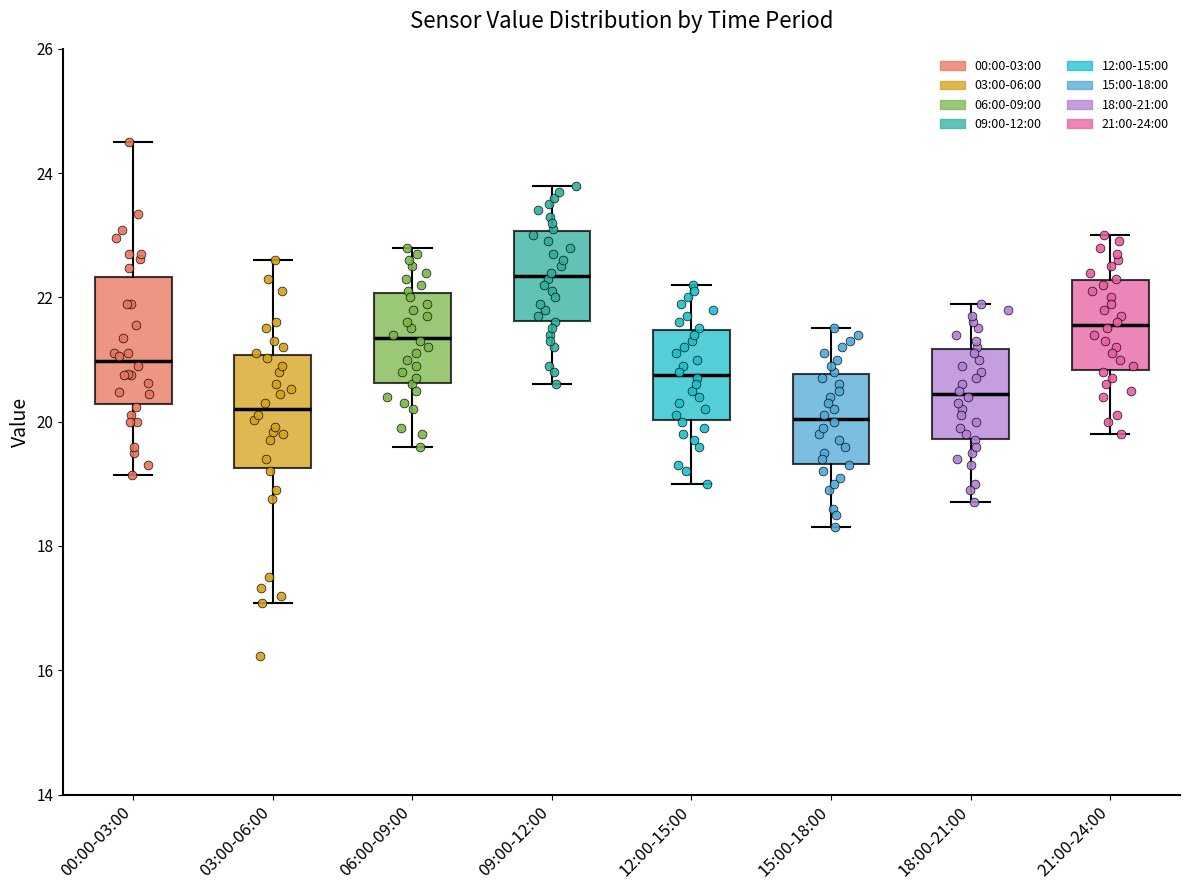

Reading left to right, read every box against the y-axis: the position of its median line, the range the box covers, and the ends of its whiskers. The values are not printed on the chart, so give them approximately, as read against the axis.

00:00-03:00: median 21.0, box 20.2 to 22.4, whiskers 19.2 to 24.6
03:00-06:00: median 20.2, box 19.2 to 21.0, whiskers 17.0 to 22.6
06:00-09:00: median 21.4, box 20.6 to 22.0, whiskers 19.6 to 22.8
09:00-12:00: median 22.4, box 21.6 to 23.0, whiskers 20.6 to 23.8
12:00-15:00: median 20.8, box 20.0 to 21.4, whiskers 19.0 to 22.2
15:00-18:00: median 20.0, box 19.4 to 20.8, whiskers 18.4 to 21.6
18:00-21:00: median 20.4, box 19.8 to 21.2, whiskers 18.8 to 22.0
21:00-24:00: median 21.6, box 20.8 to 22.2, whiskers 19.8 to 23.0